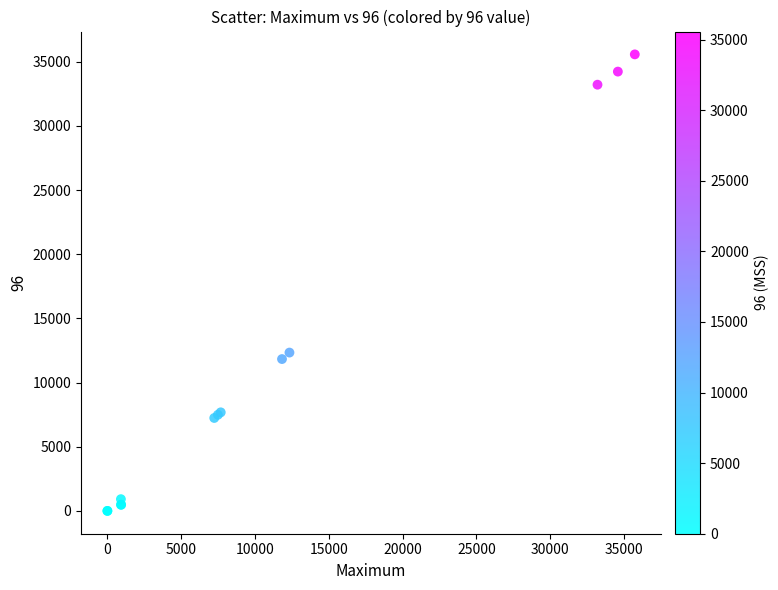

What Y value in the scatter plot is closest to 17787?

12337.0